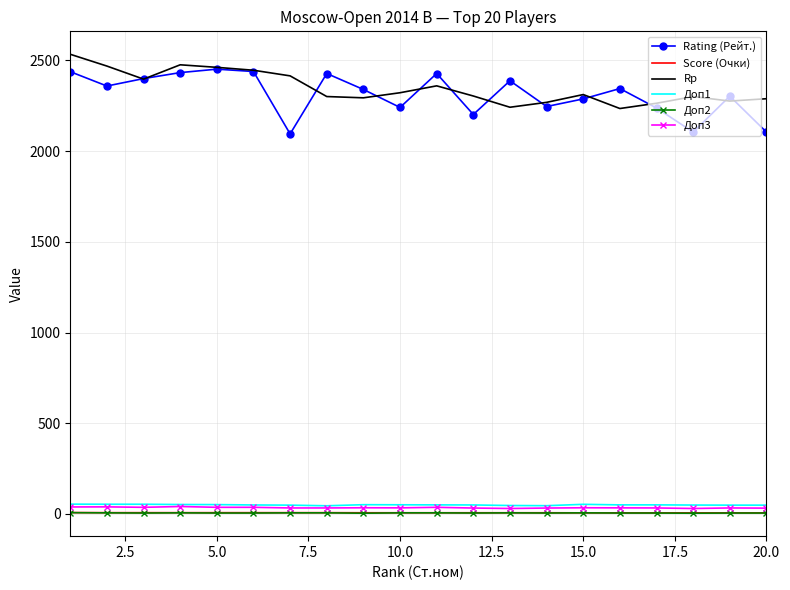

True or false: Доп1 and Доп2 cross at least once.

False